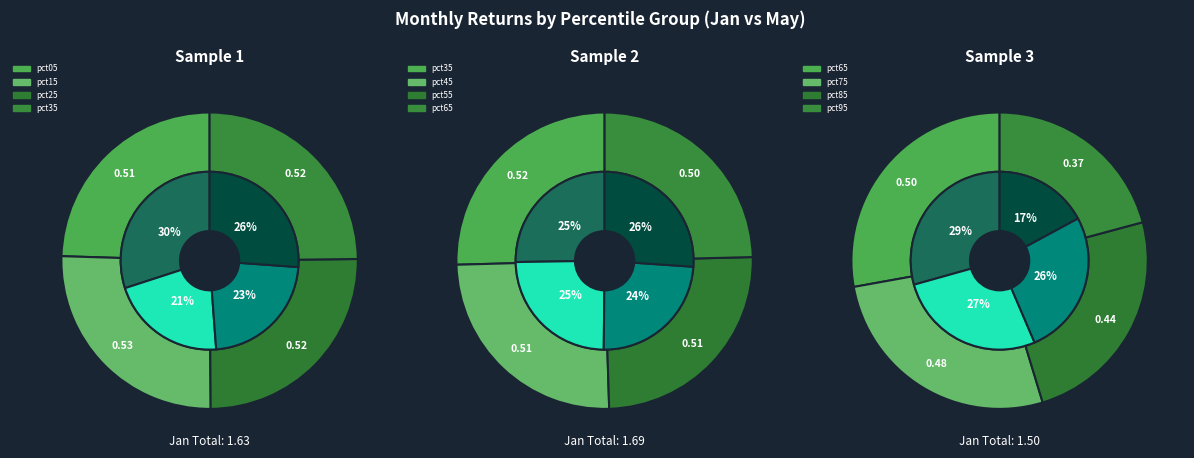

Does 9 account for over 50% of the chart?

No